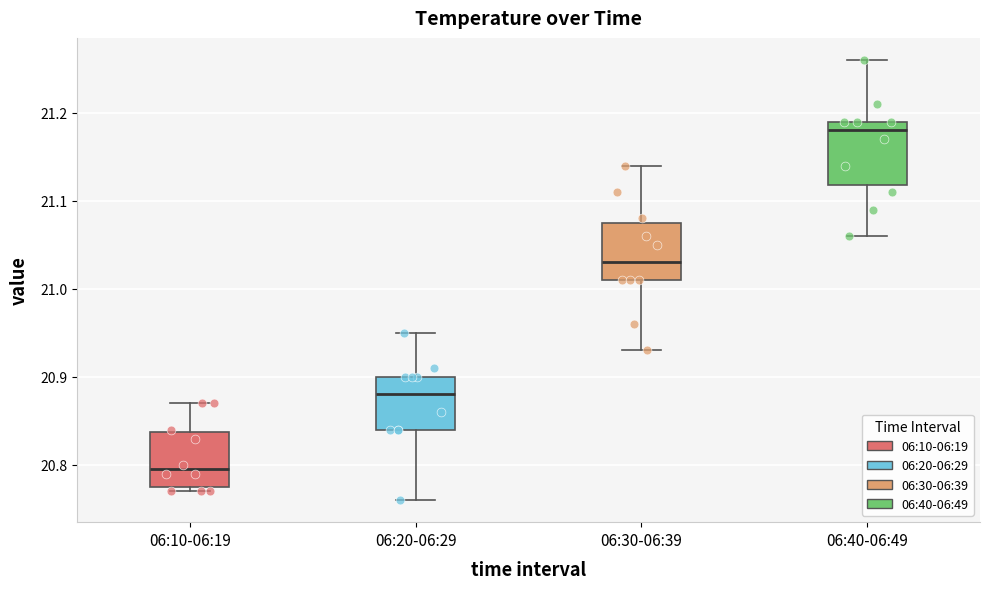

Which box's median line is the highest?

06:40-06:49